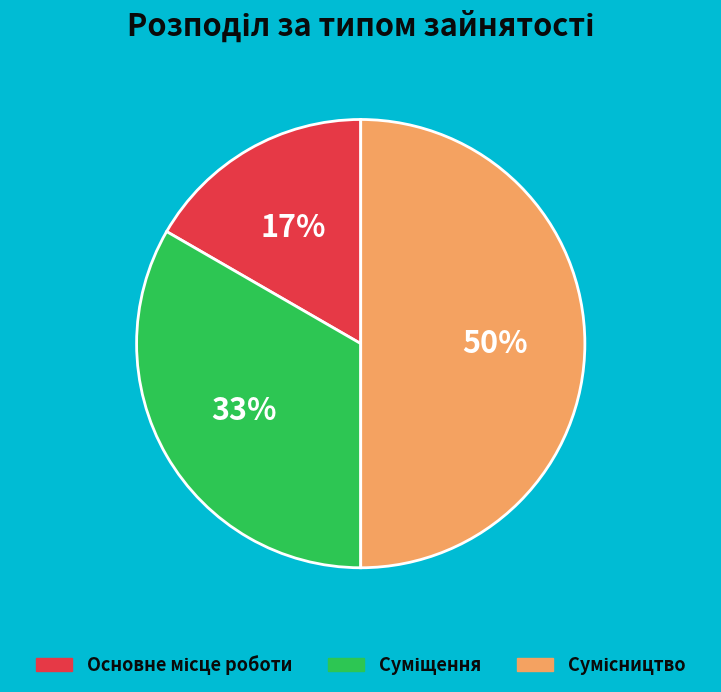

To the nearest percent, what is the average slice percentage?

33%